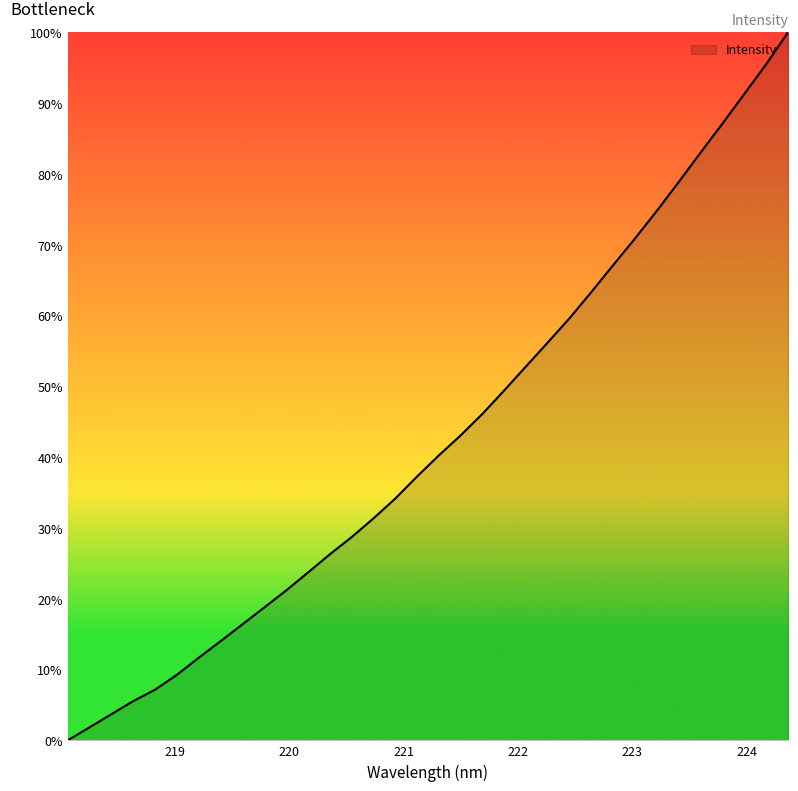

What is the maximum value shown in the chart?

100.0